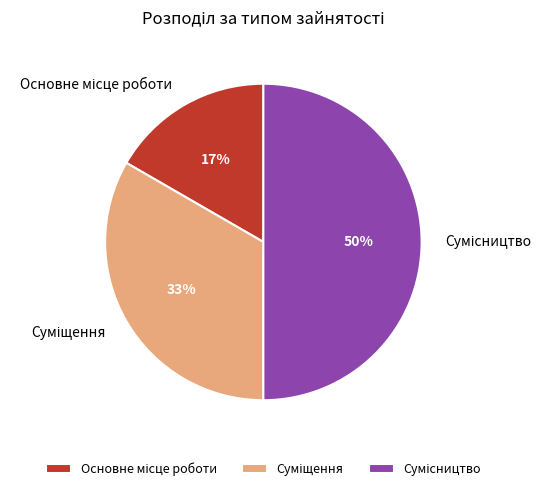

To the nearest percent, what is the difference between the largest and smallest slice percentages?

33%